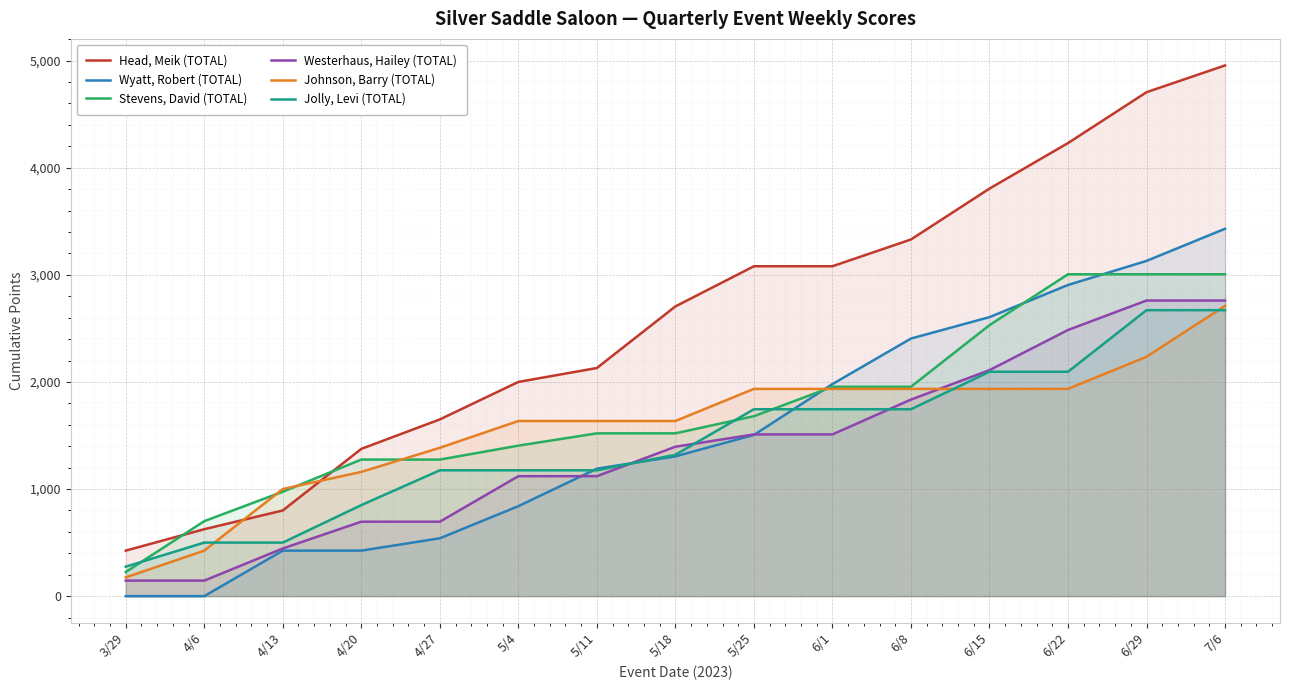

True or false: Jolly, Levi (TOTAL) has more than 1 points higher than both neighbors.

False